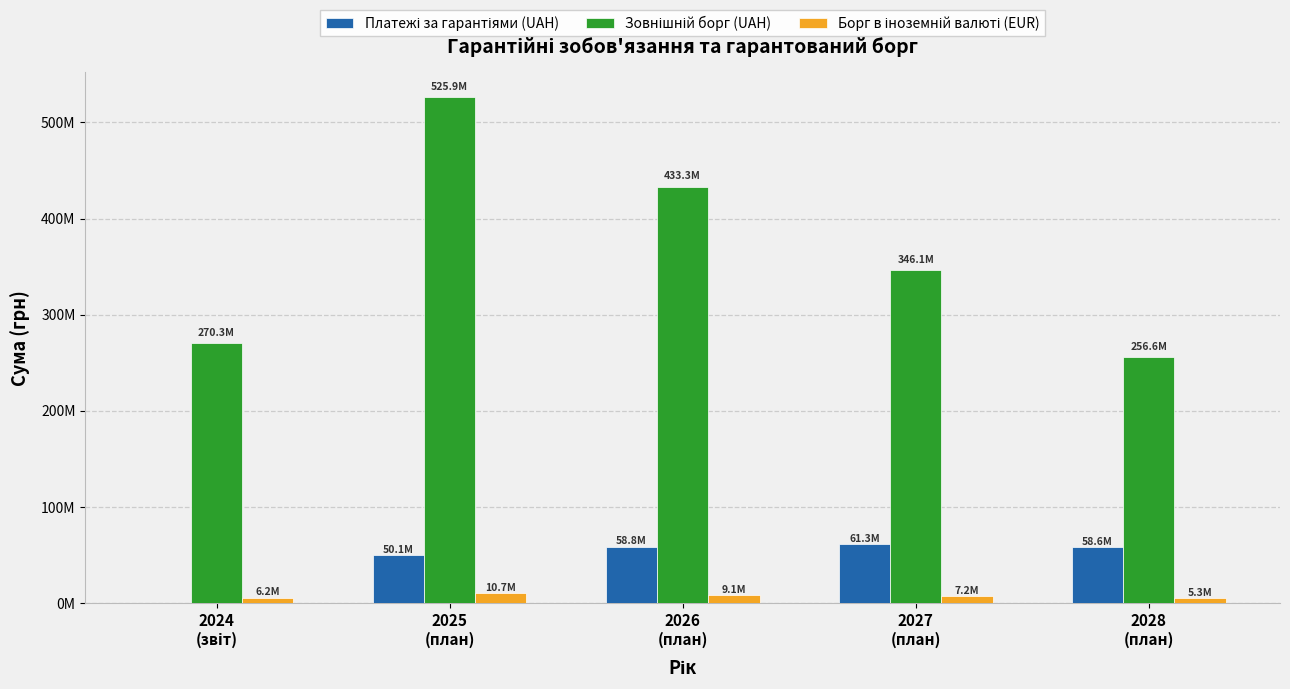

Are the bars grouped side by side (vs. stacked)?

Yes